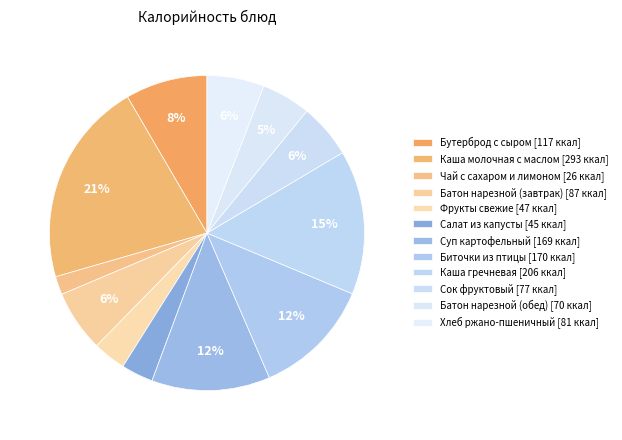

How many slices are in this pie chart?

12